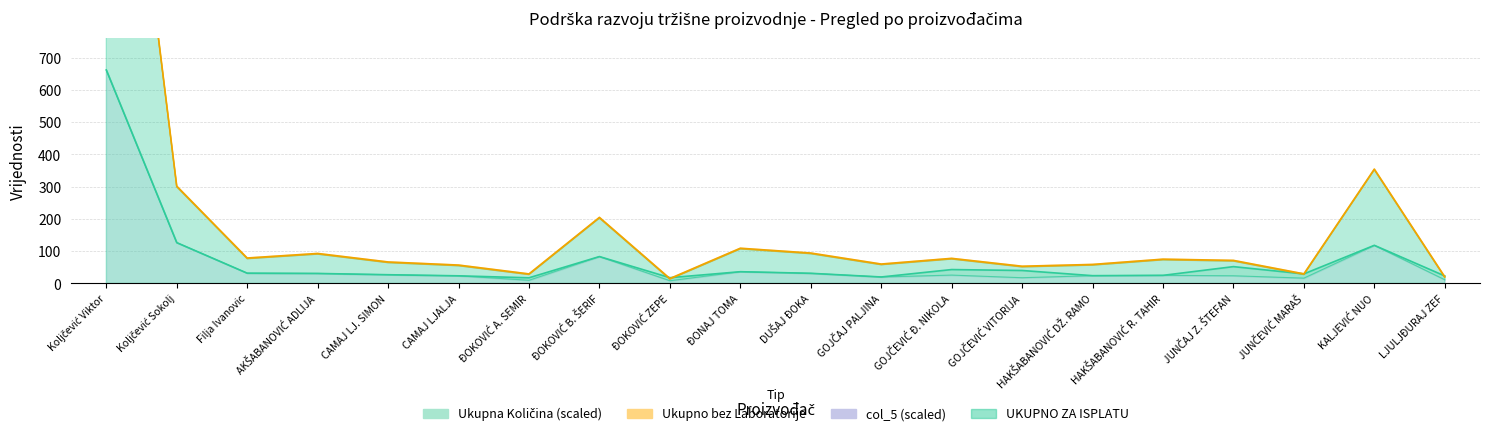

In Ukupno bez Lab (col_7), how many points are higher than both neighbors (excluding endpoints)?

6